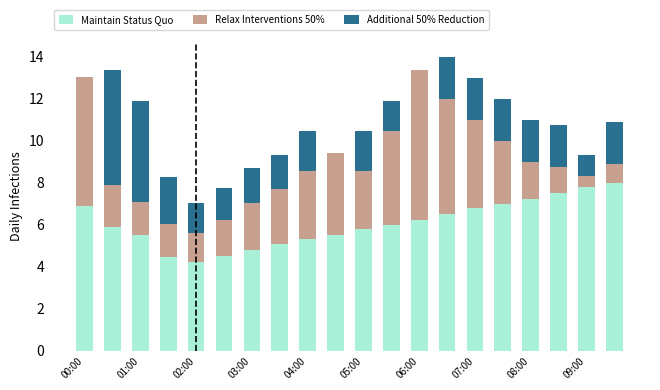

How many data points in Relax Interventions 50% are above 2?

11